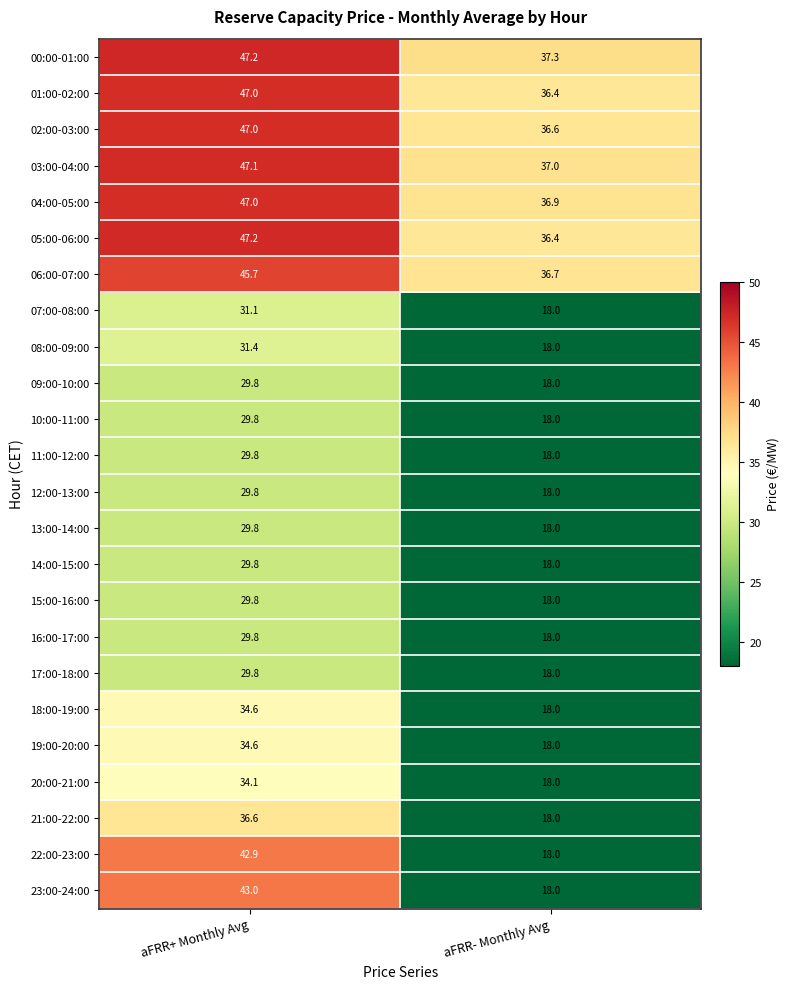

Rank the categories by 17:00-18:00 value from lowest to highest.

aFRR- Monthly Avg, aFRR+ Monthly Avg